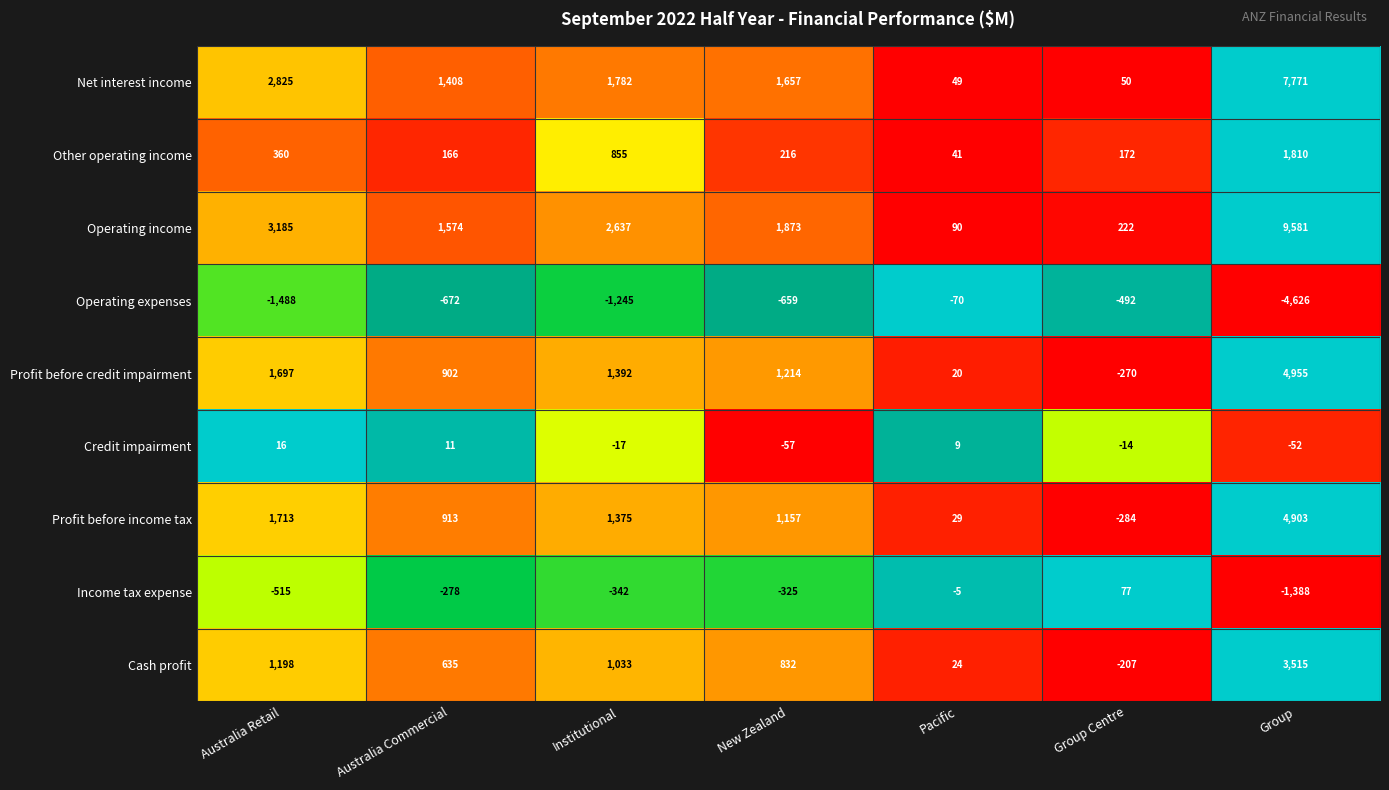

What is the maximum value shown in the chart?

9581